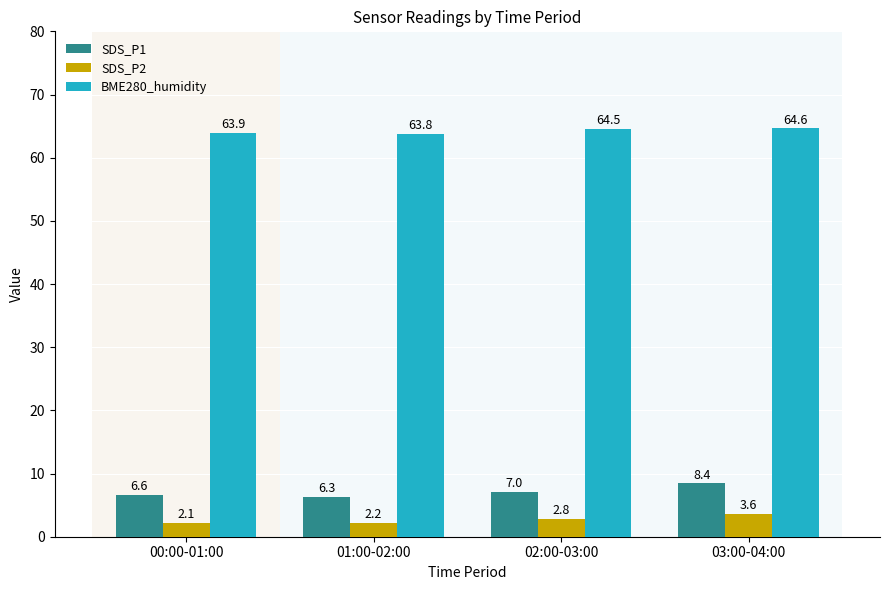

What is the difference between the highest and lowest values at 02:00-03:00?

61.7